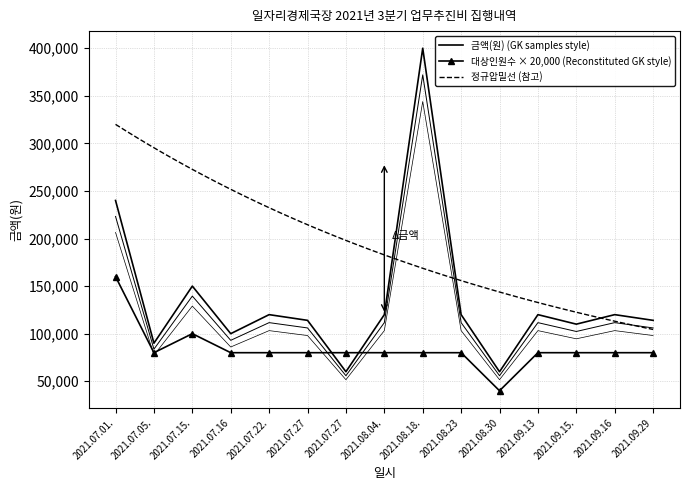

The value of 금액(원) / GK samples (30% HH) at 2021.08.23 is 181287. True or false?

False